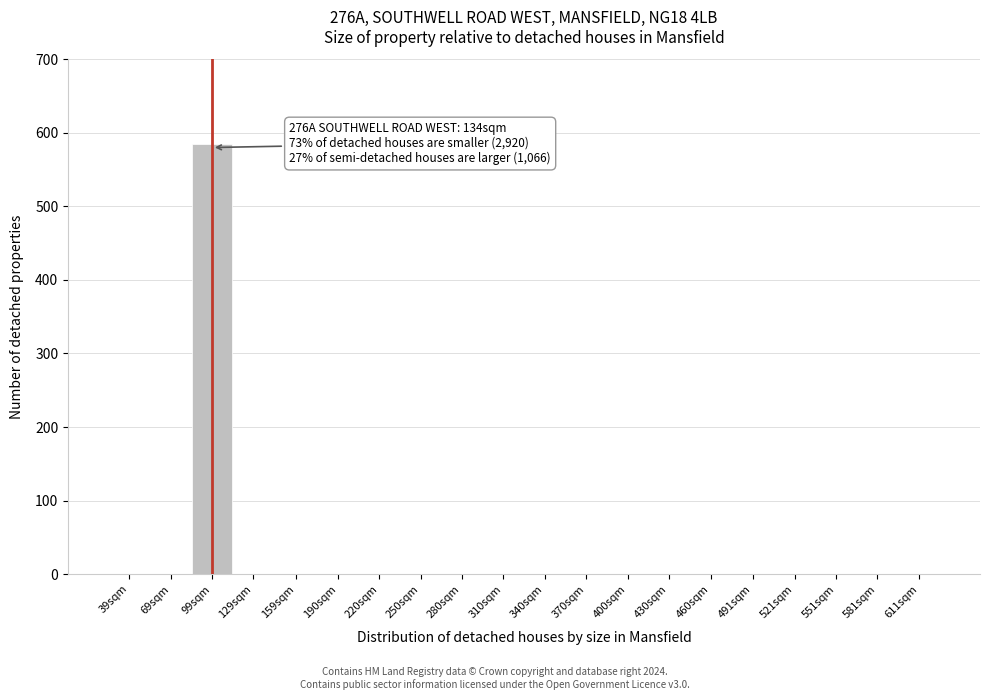

Reading left to right, list all the values displayed in this chart.

39sqm=0	69sqm=0	99sqm=585	129sqm=0	159sqm=0	190sqm=0	220sqm=0	250sqm=0	280sqm=0	310sqm=0	340sqm=0	370sqm=0	400sqm=0	430sqm=0	460sqm=0	491sqm=0	521sqm=0	551sqm=0	581sqm=0	611sqm=0